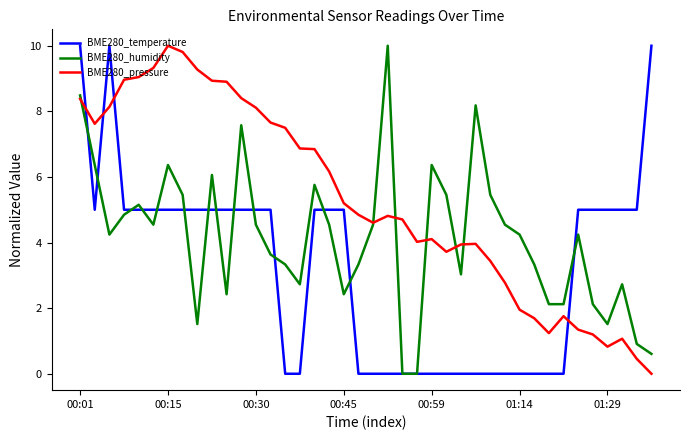

Which series has the largest total across all categories?

BME280_pressure